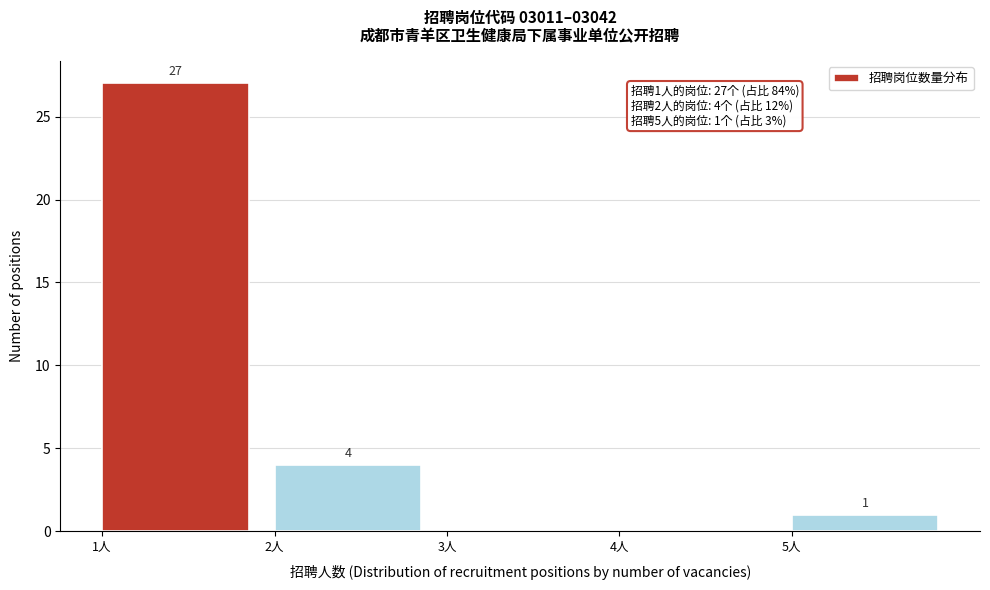

Over which range of the x-axis is the bar tallest?

1 to 2